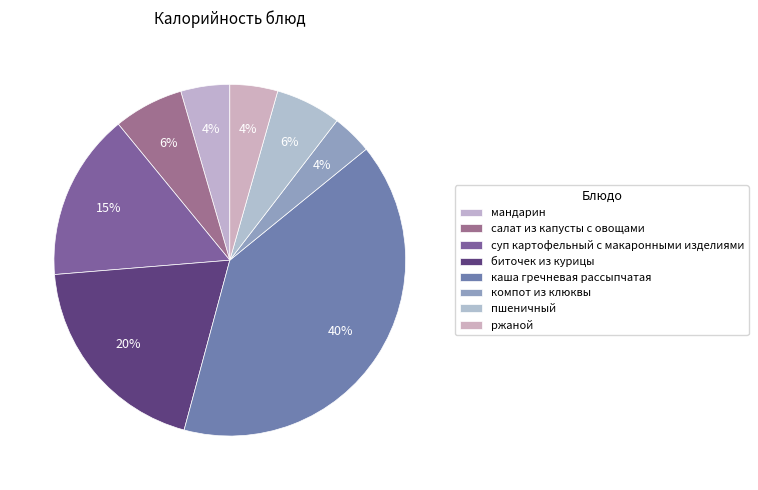

Which category has the biggest portion of the pie?

каша гречневая рассыпчатая